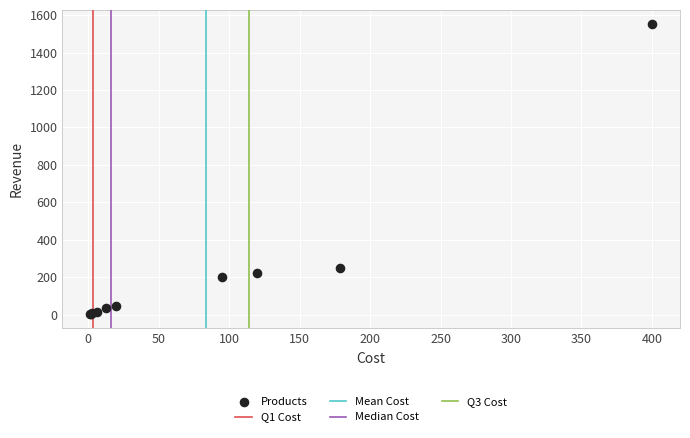

What Y value in the scatter plot is closest to 776?

250.0